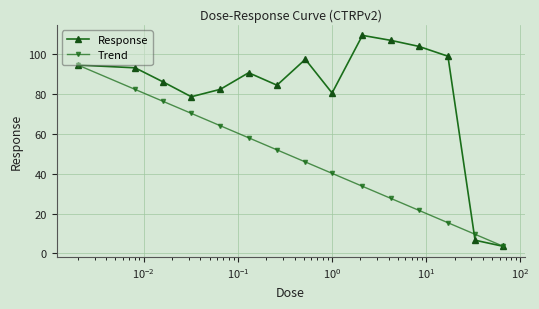

What is the value of the Response point at the 5th from the left?

82.4